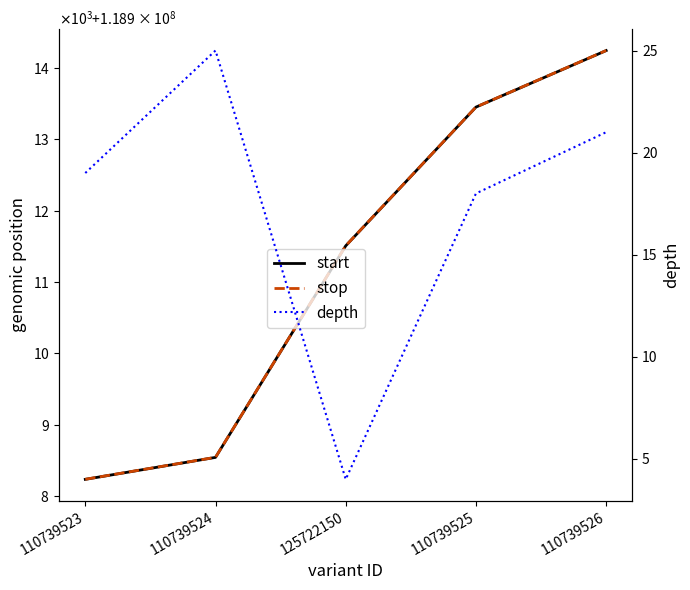

At which category does depth reach its first local peak?

110739524